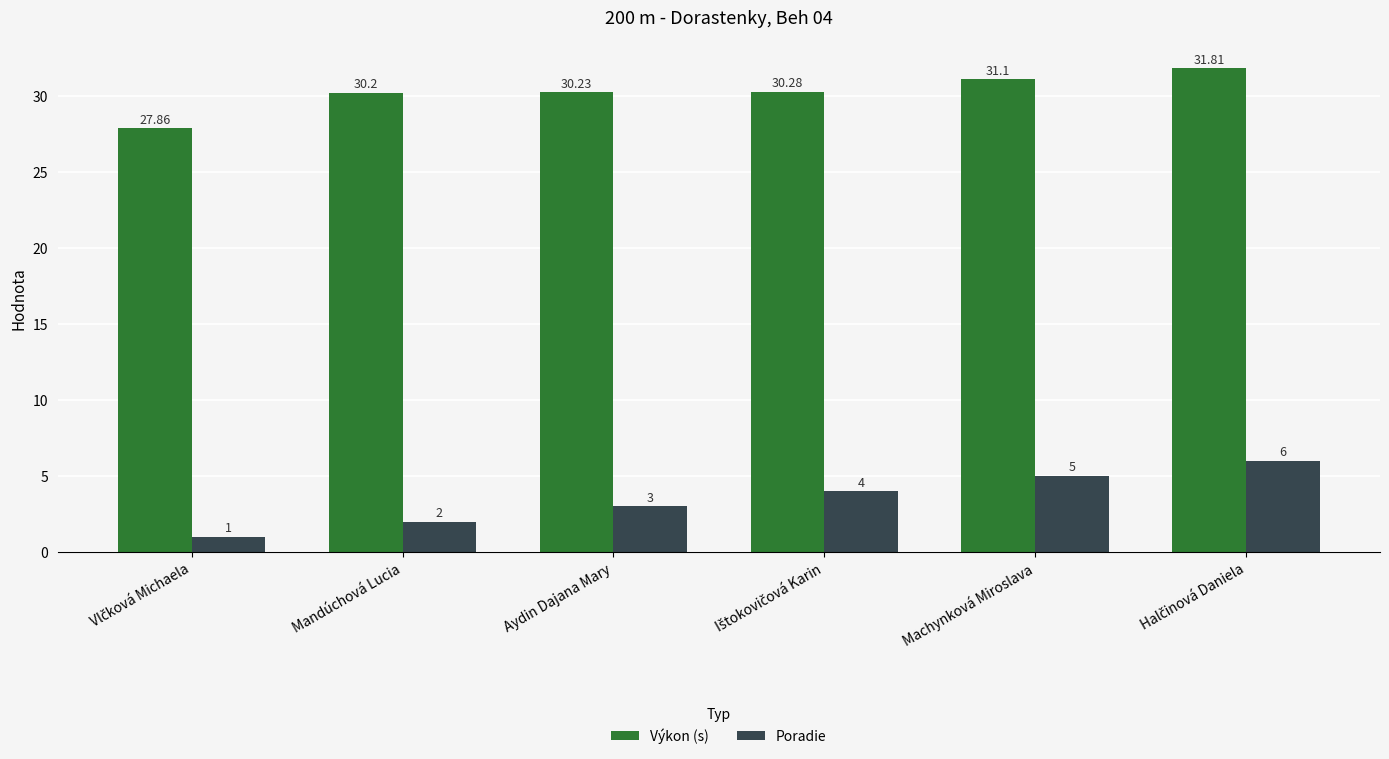

Is it true that Výkon (s) equals 13.2 at Aydin Dajana Mary?

False